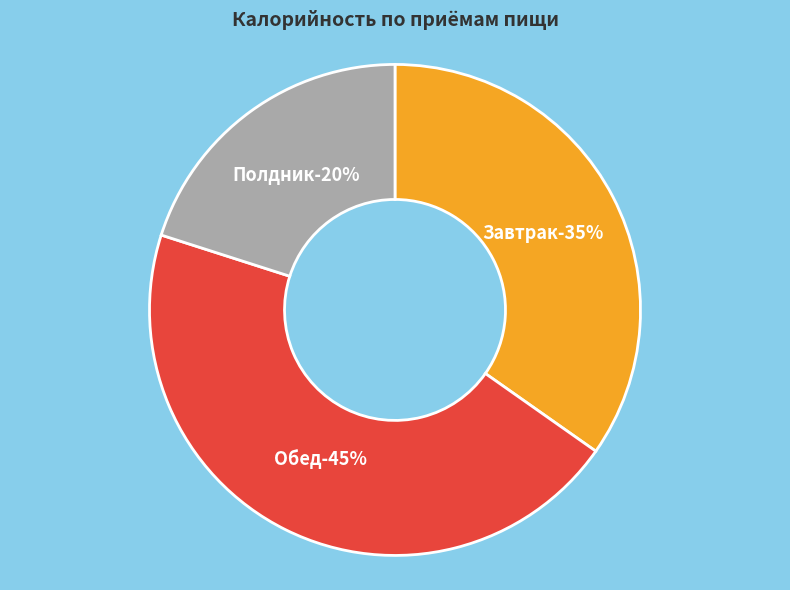

The Завтрак slice represents 41% of the pie. True or false?

False